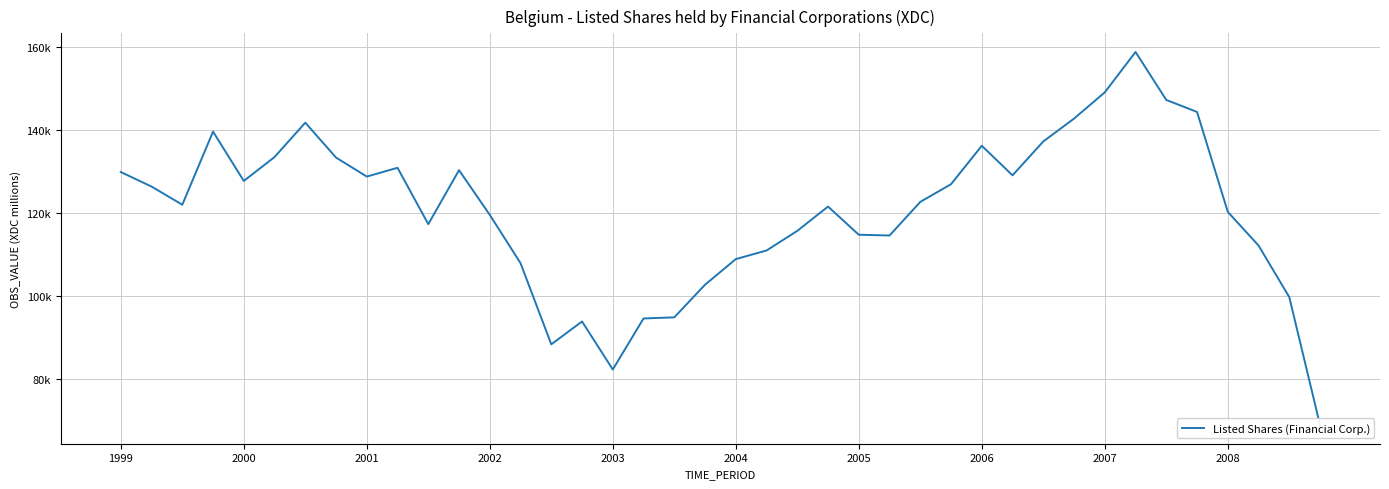

What is the difference between the values at 19 and 22?

12965.7